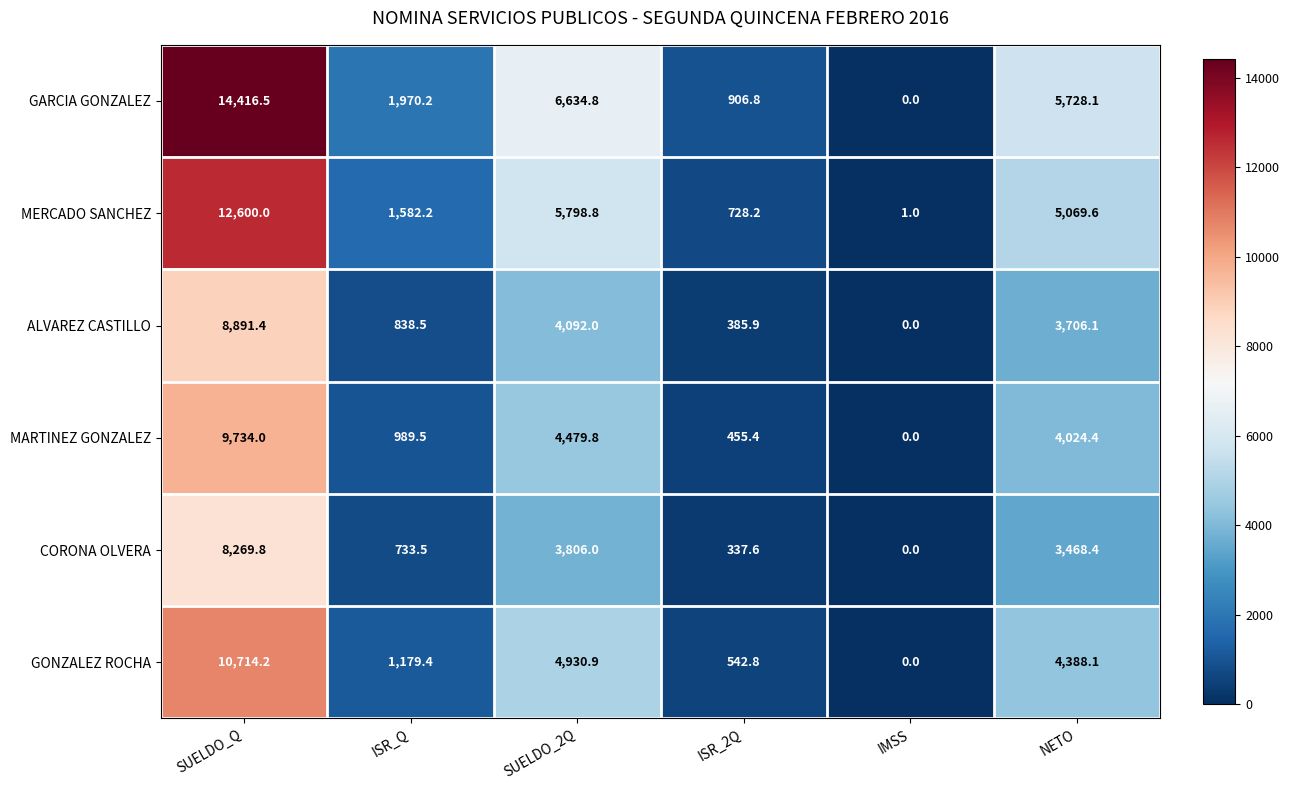

The value of ALVAREZ CASTILLO at NETO is 5472.1. True or false?

False